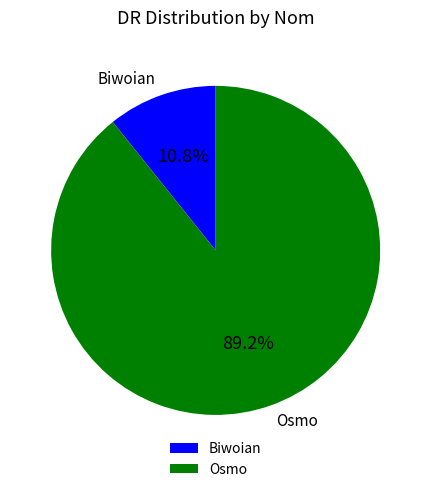

Count the number of slices in the pie.

2